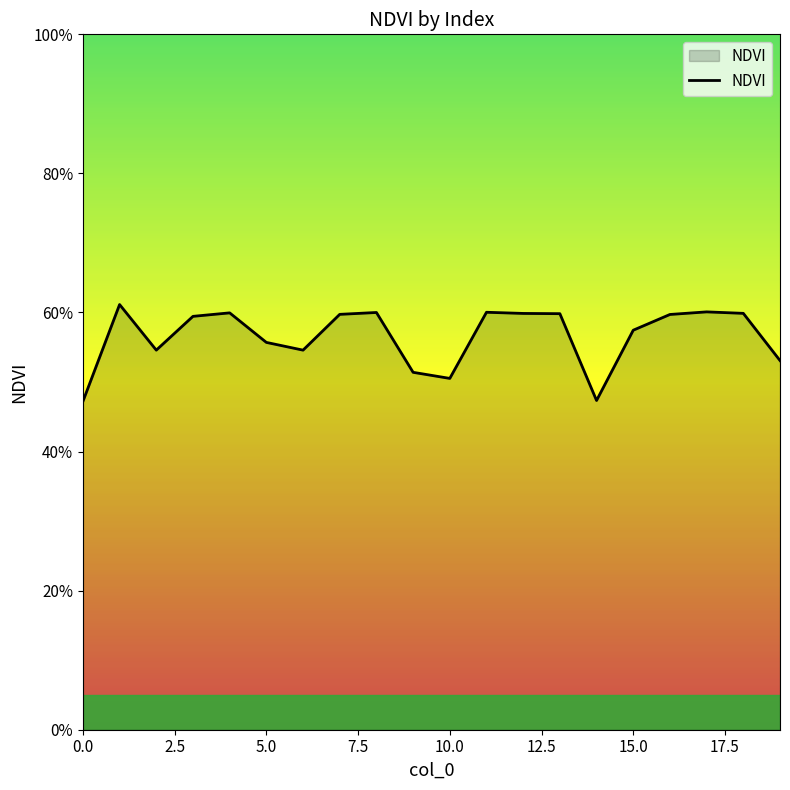

Does the chart display data point markers on the line(s)?

No